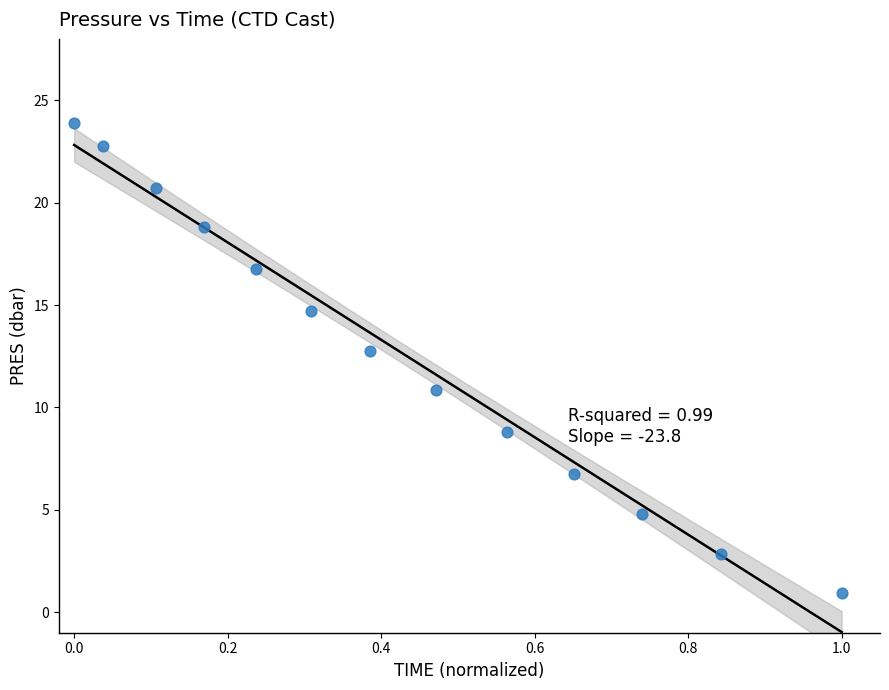

What Y value in the scatter plot is closest to 12?

12.8